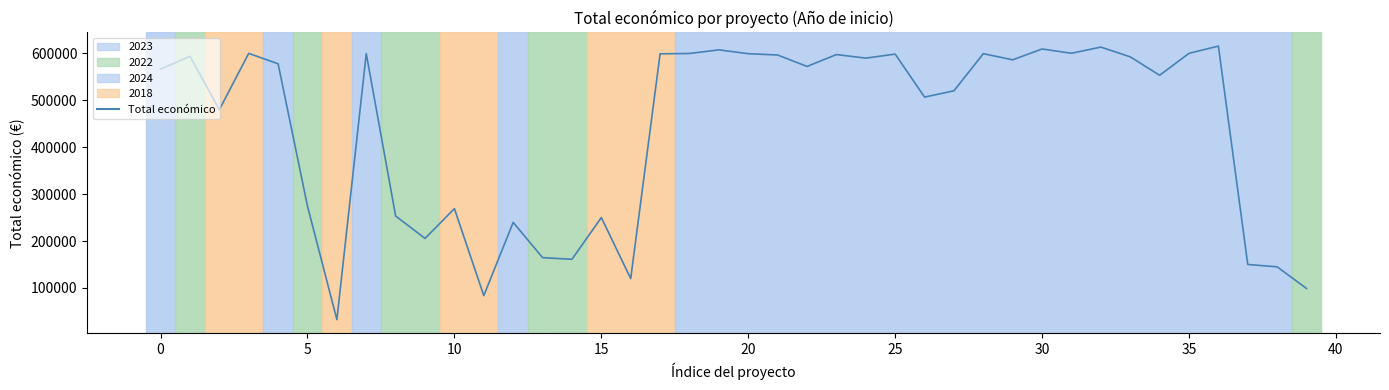

What is the difference between the maximum and minimum values?

582895